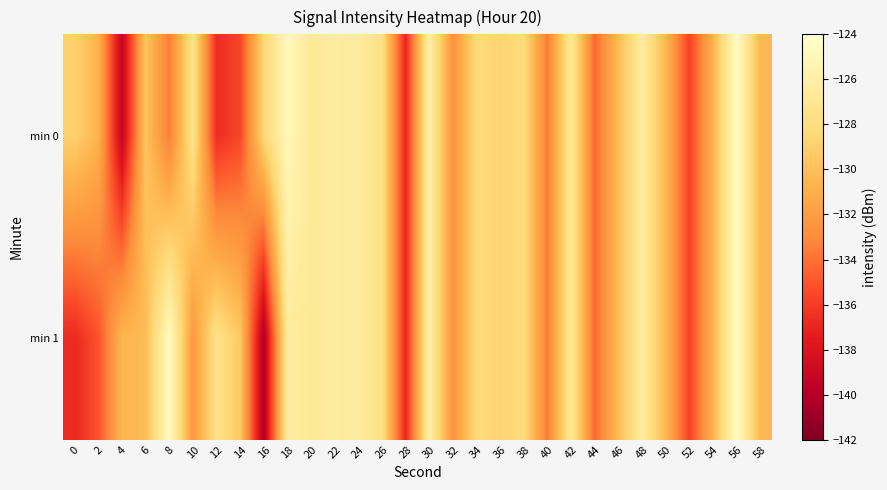

Reading right to left, list all the values displayed in this chart.

min 0: 58=-130.3	56=-124.5	54=-130.8	52=-135.8	50=-130.5	48=-126.3	46=-130.3	44=-134.3	42=-126.7	40=-133.6	38=-128.2	36=-128.7	34=-128.3	32=-132.7	30=-125.8	28=-137.0	26=-127.7	24=-126.4	22=-126.3	20=-126.8	18=-125.0	16=-128.5	14=-135.6	12=-136.7	10=-127.4	8=-133.6	6=-129.7	4=-139.3	2=-130.7	0=-129.0
min 1: 58=-130.3	56=-124.5	54=-130.8	52=-135.8	50=-130.5	48=-126.3	46=-130.3	44=-134.3	42=-126.7	40=-133.6	38=-128.2	36=-128.7	34=-128.3	32=-132.7	30=-125.8	28=-137.0	26=-127.7	24=-126.4	22=-126.3	20=-126.8	18=-126.4	16=-140.3	14=-129.5	12=-127.5	10=-132.3	8=-124.5	6=-130.2	4=-130.5	2=-135.1	0=-136.8